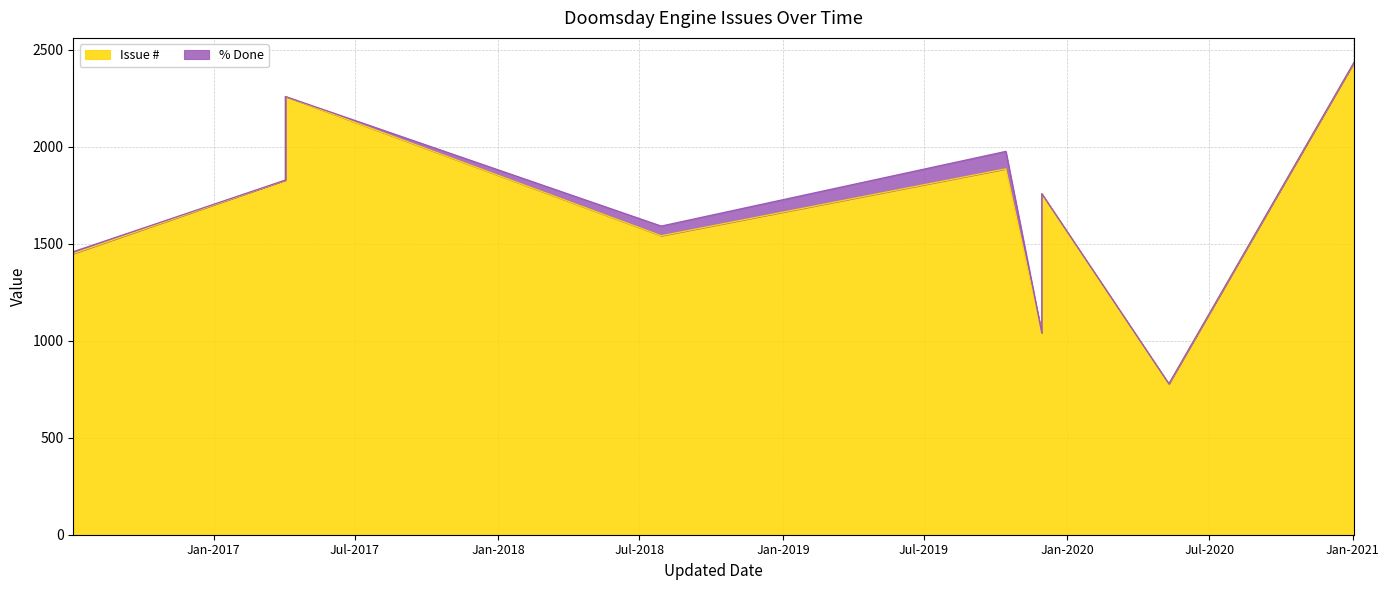

Which category has the lowest value across all series?

2020-05-10